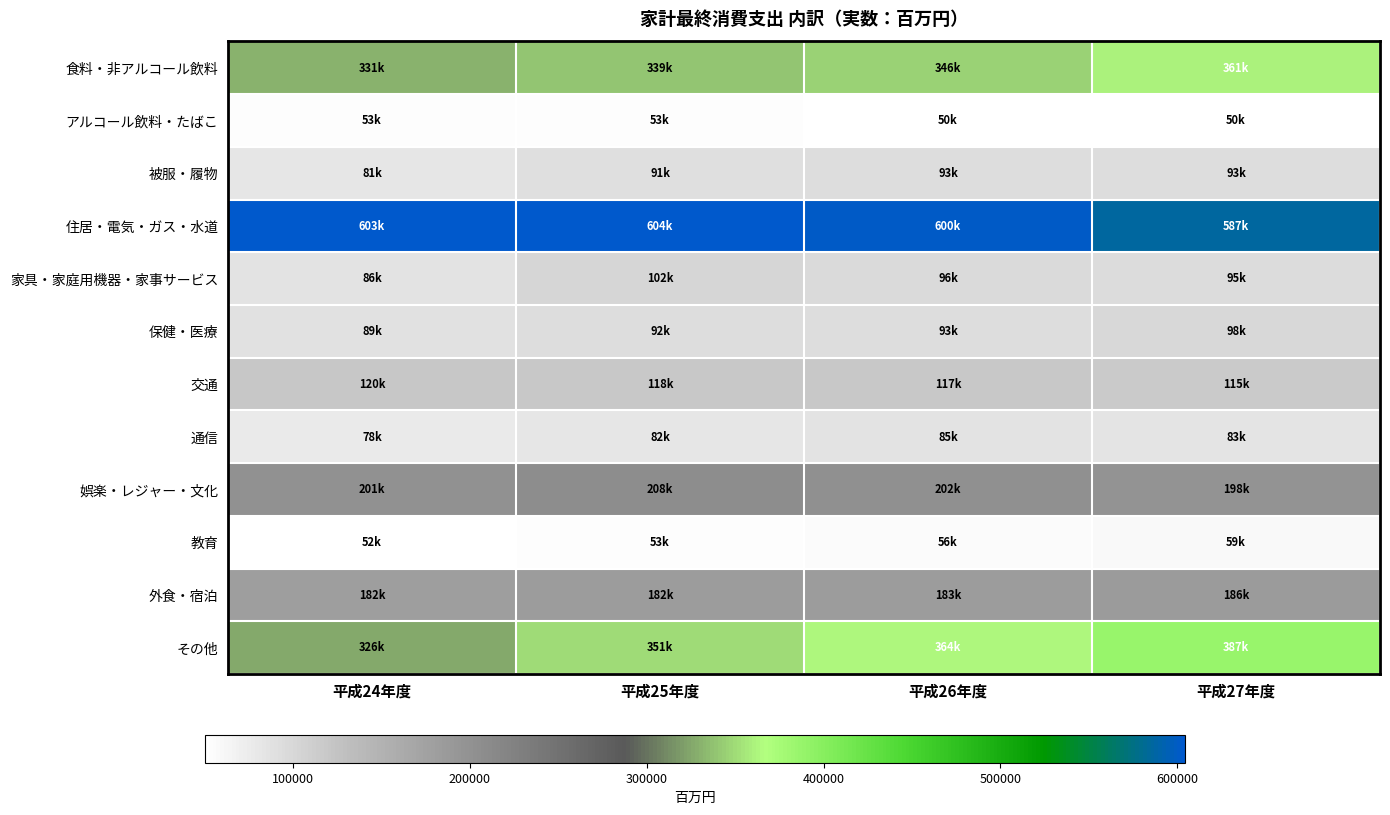

What is the difference between the highest and lowest values at 平成25年度?

551667.7